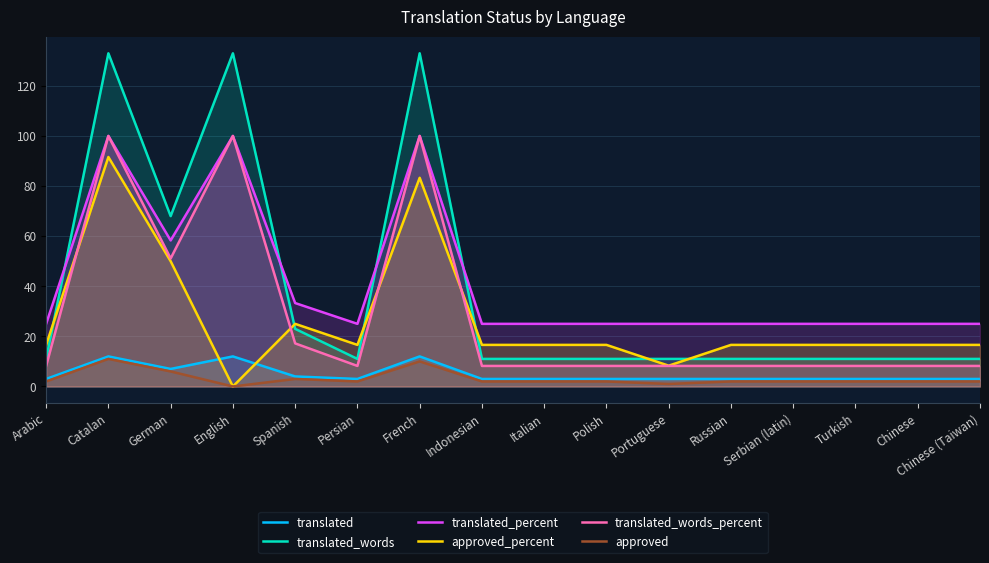

True or false: translated_words_percent and translated_percent cross at least once.

False